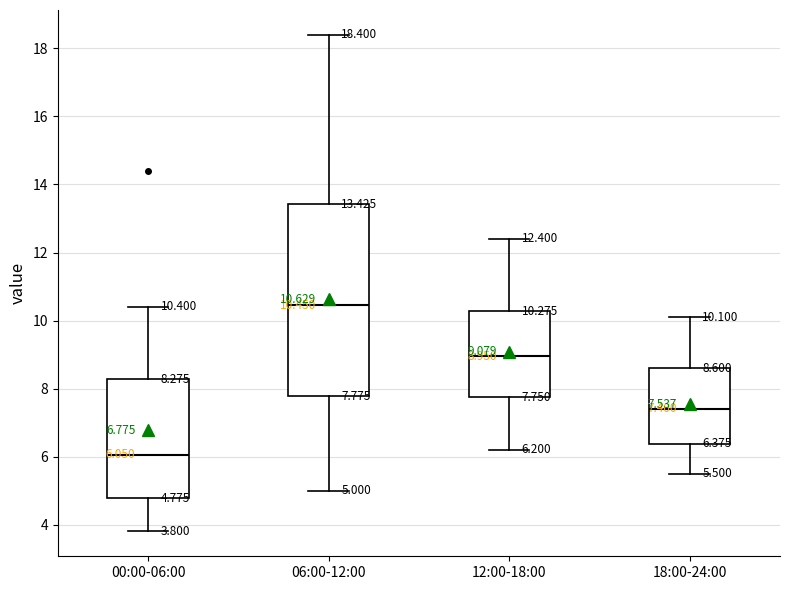

Which box has the highest median line?

06:00-12:00